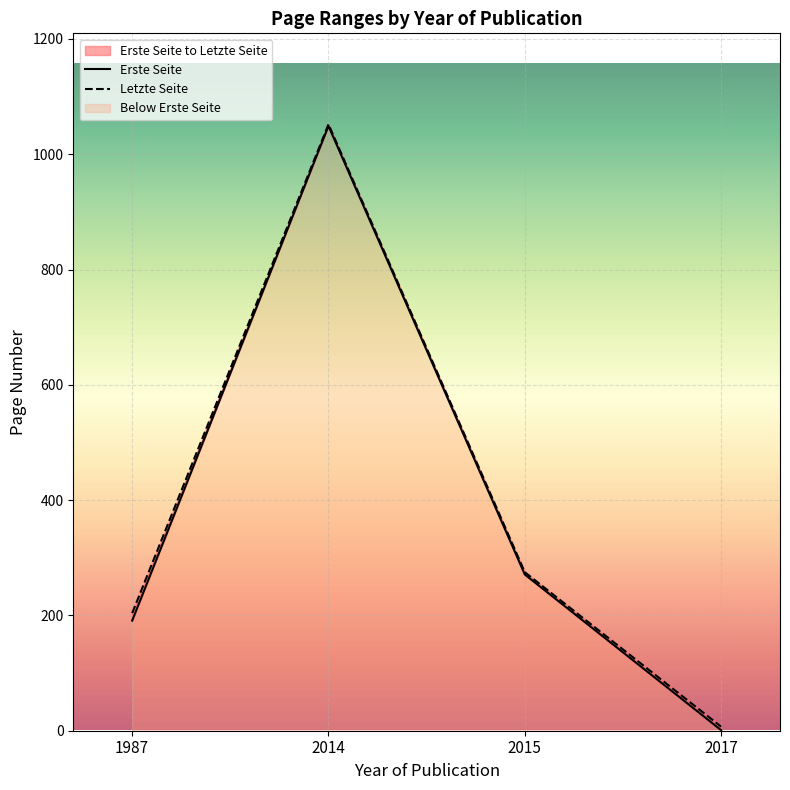

How many values in the Erste Seite series are below 271?

2